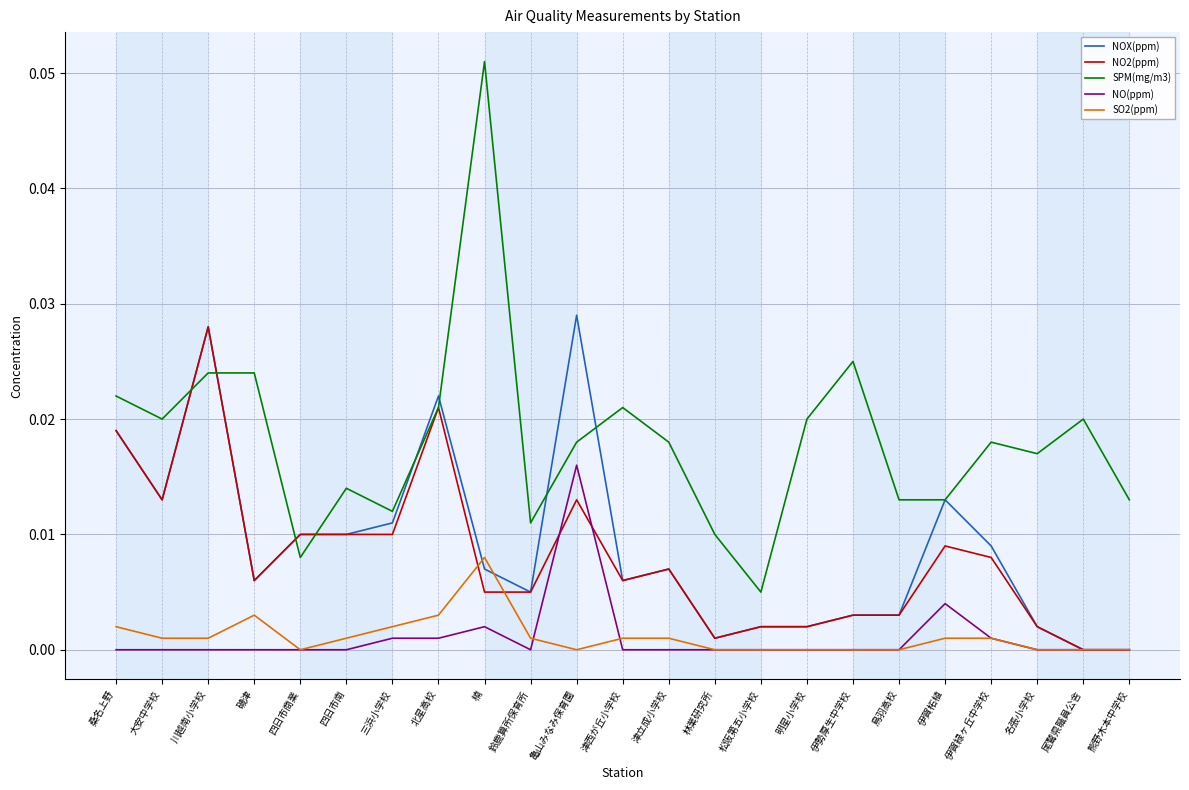

At how many categories does at least one series exceed 0?

23